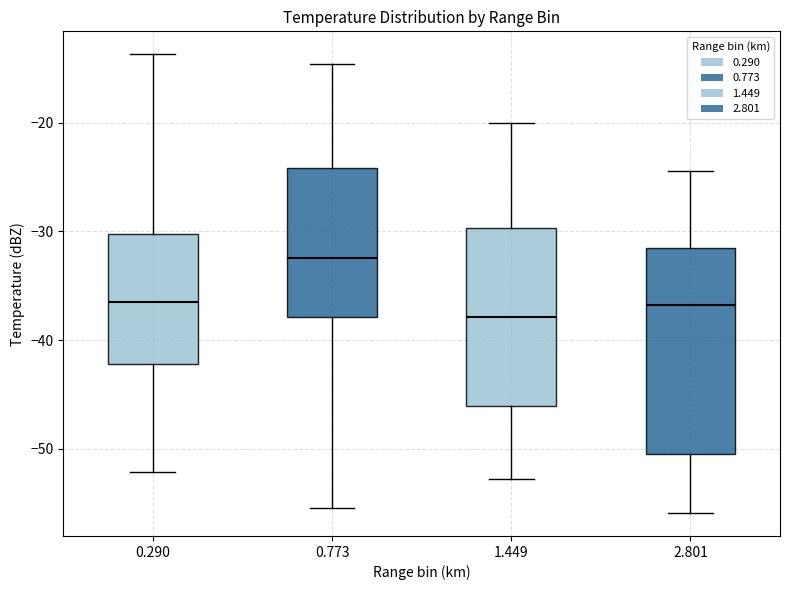

Comparing the boxes themselves (not the whiskers), which one is the tallest?

2.801